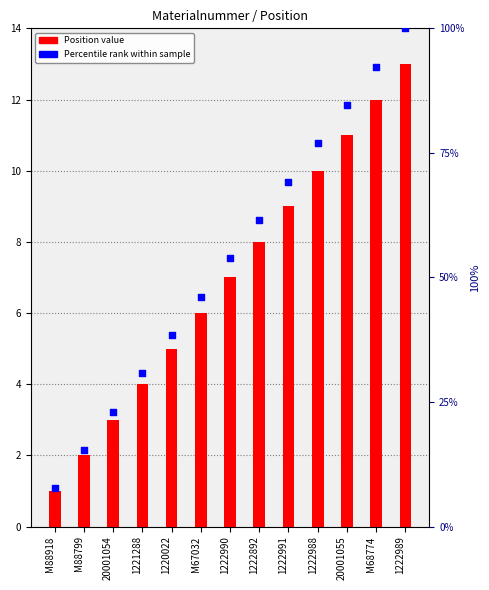

Which series has the largest total across all categories?

Percentile rank